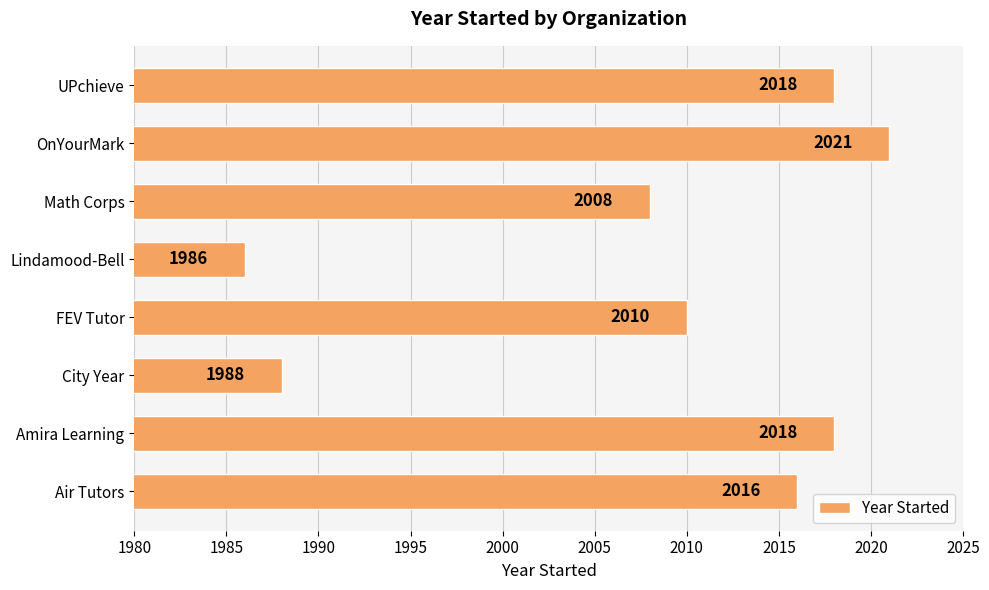

What is the sum of the values at UPchieve and Air Tutors?

4034